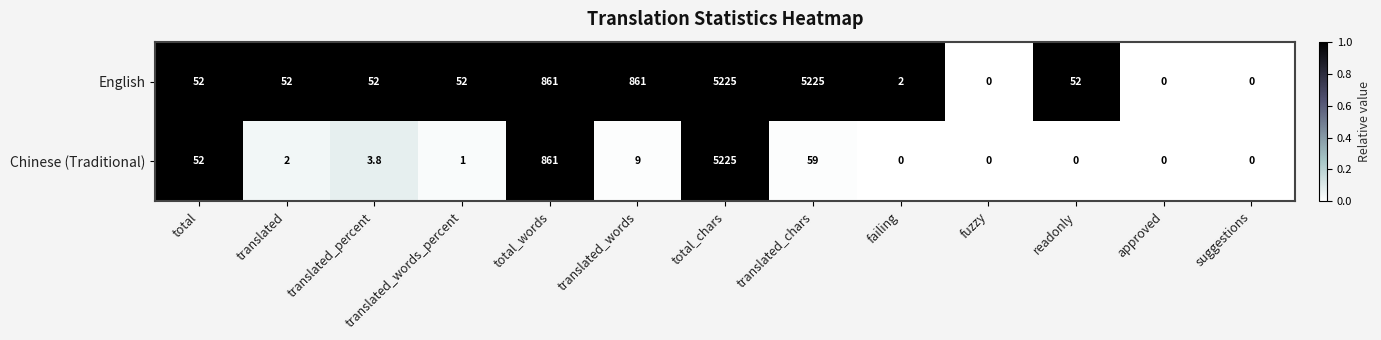

The Chinese (Traditional) series shows 12.6 at translated_words. True or false?

False